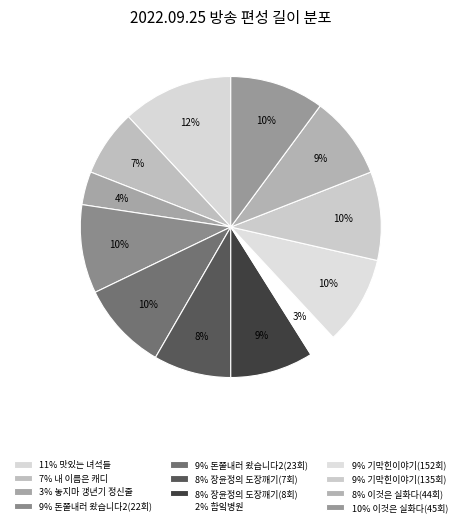

To the nearest percent, what is the difference between the largest and smallest slice percentages?

9%